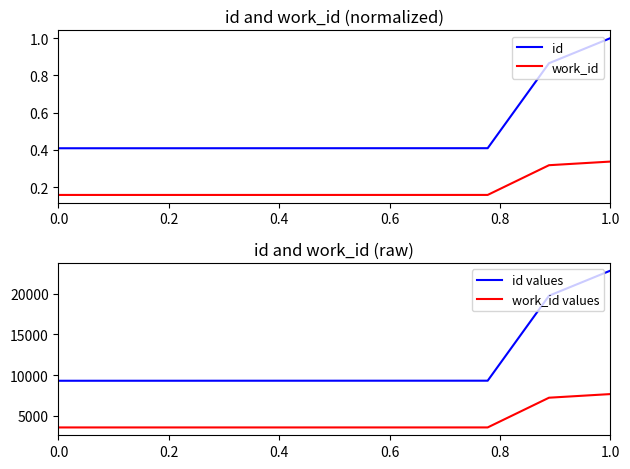

Reading left to right, what are all the values shown in this chart?

id: 0.4	0.4	0.4	0.4	0.4	0.4	0.4	0.4	0.9	1.0
work_id: 0.2	0.2	0.2	0.2	0.2	0.2	0.2	0.2	0.3	0.3
id values: 9317.0	9318.0	9319.0	9321.0	9322.0	9323.0	9324.0	9325.0	19738.0	22809.0
work_id values: 3596.0	3596.0	3596.0	3596.0	3596.0	3597.0	3597.0	3598.0	7240.0	7684.0